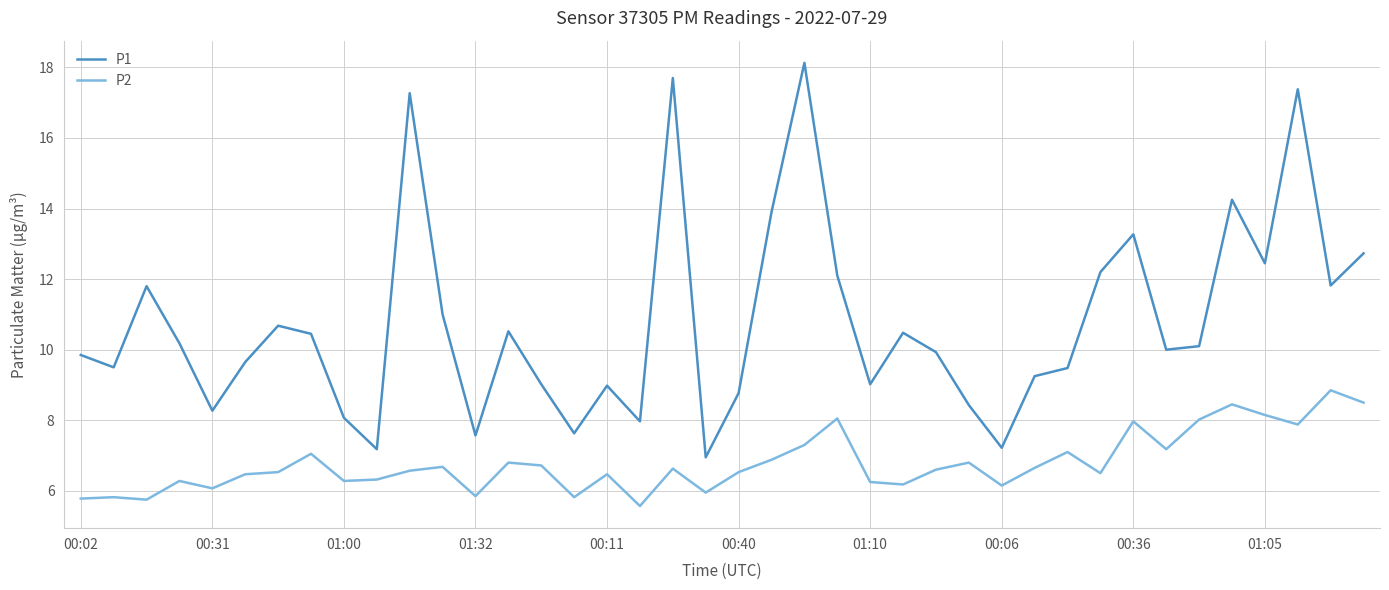

Which series has the largest range (max minus min)?

P1